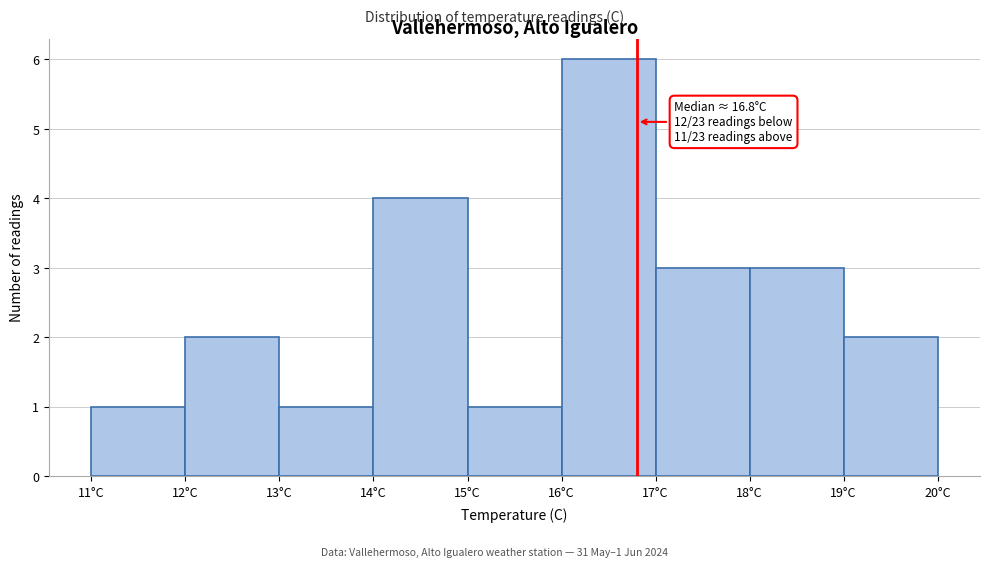

Which range on the x-axis has the tallest bar?

16 to 17